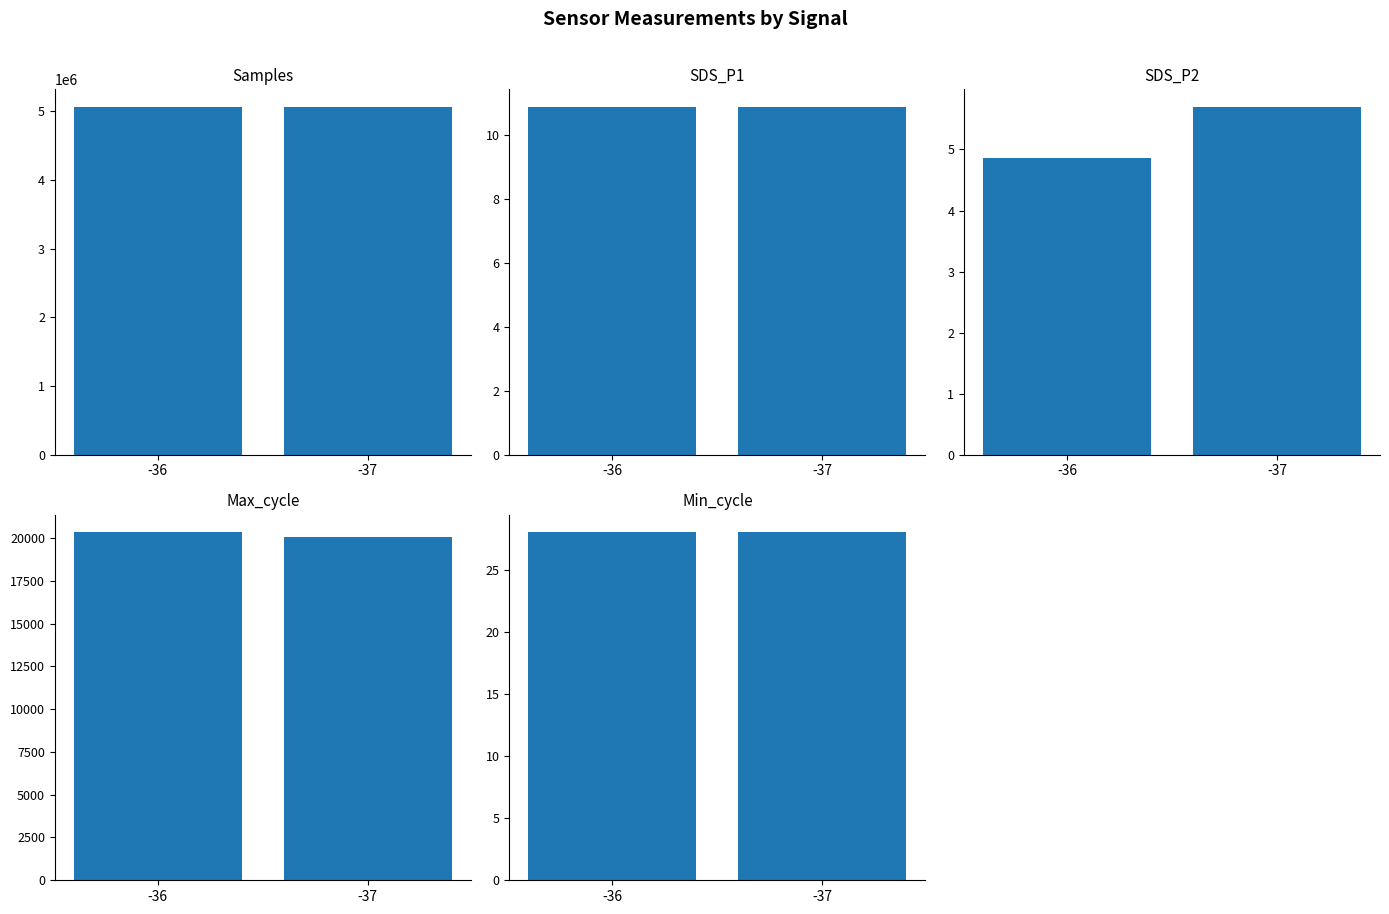

What is the sum of the SDS_P1 values at -36 and -37?

21.7